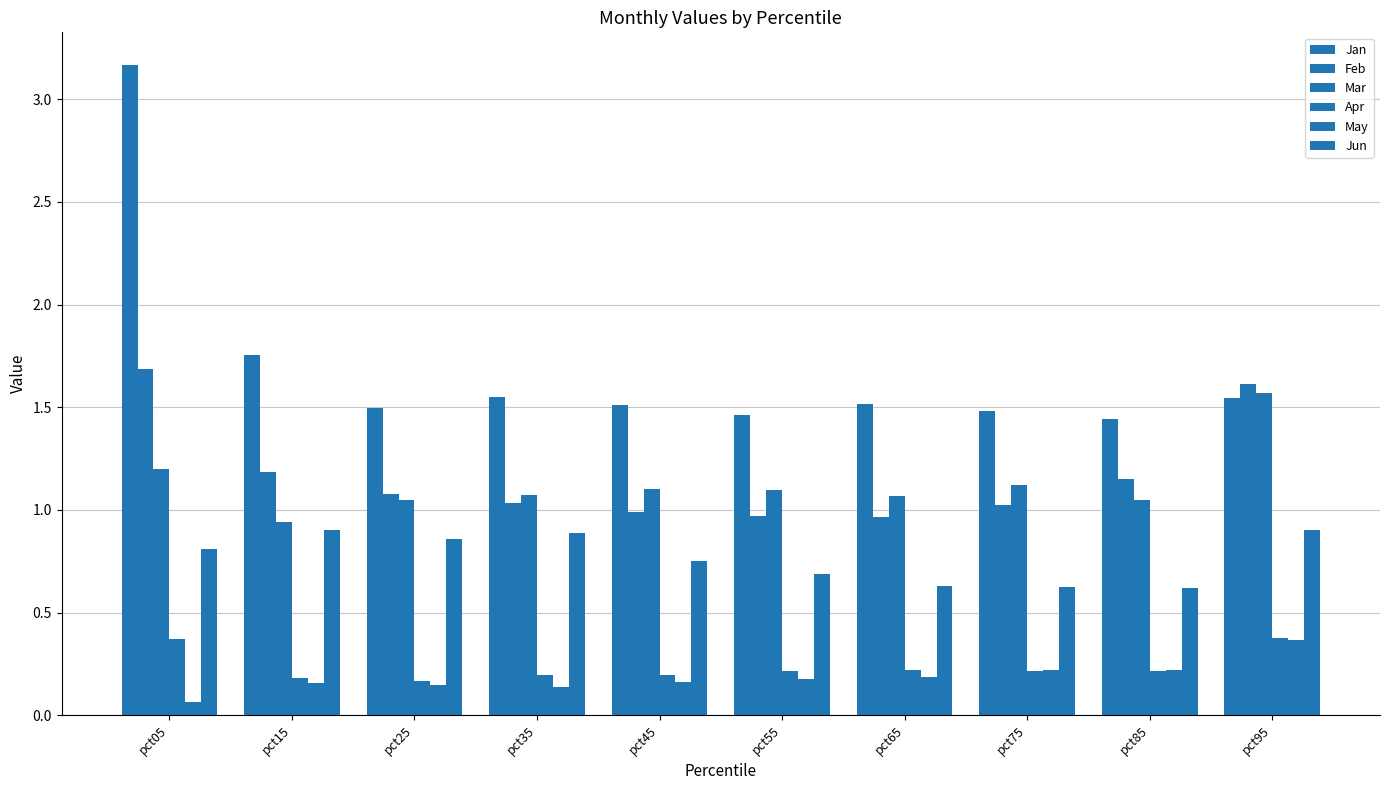

What is the sum of the Jun values at pct95 and pct65?

1.5